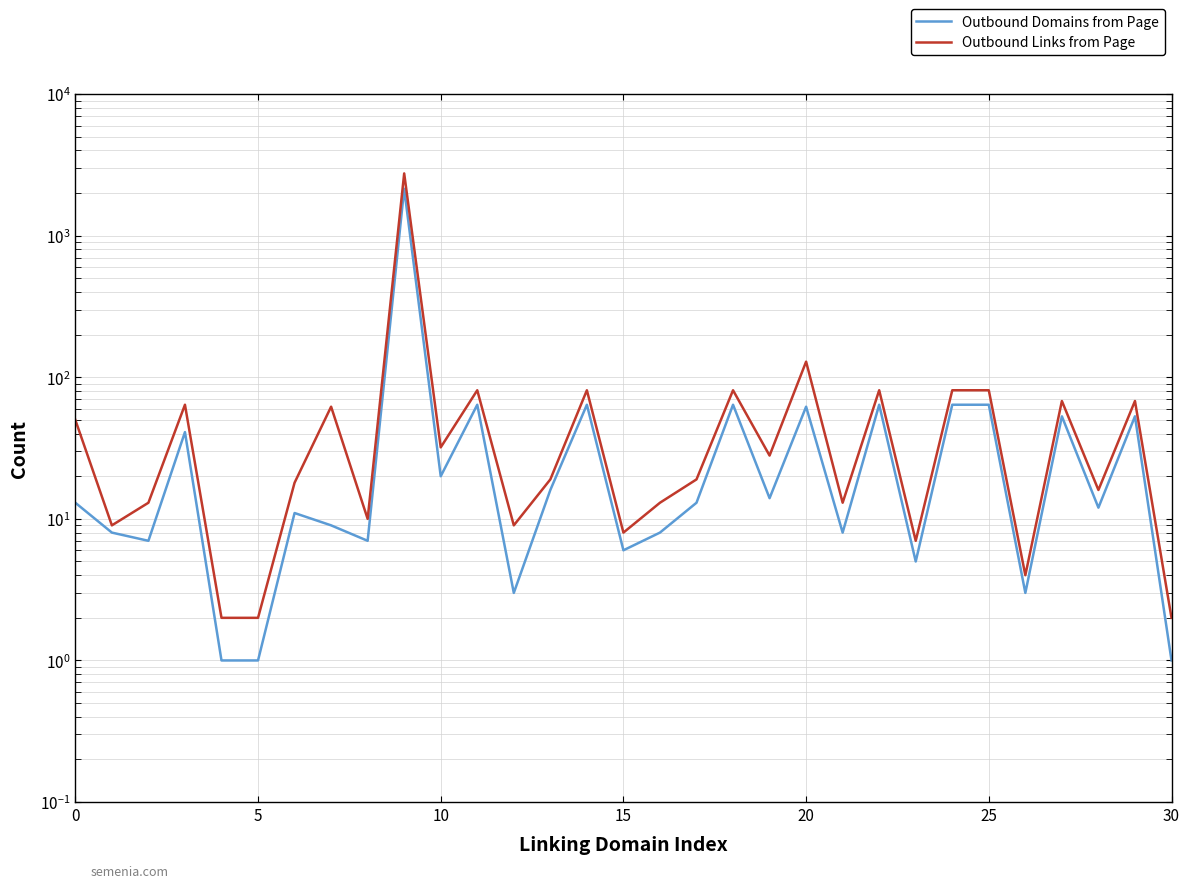

In Outbound Domains from Page, how many points are higher than both neighbors (excluding endpoints)?

10